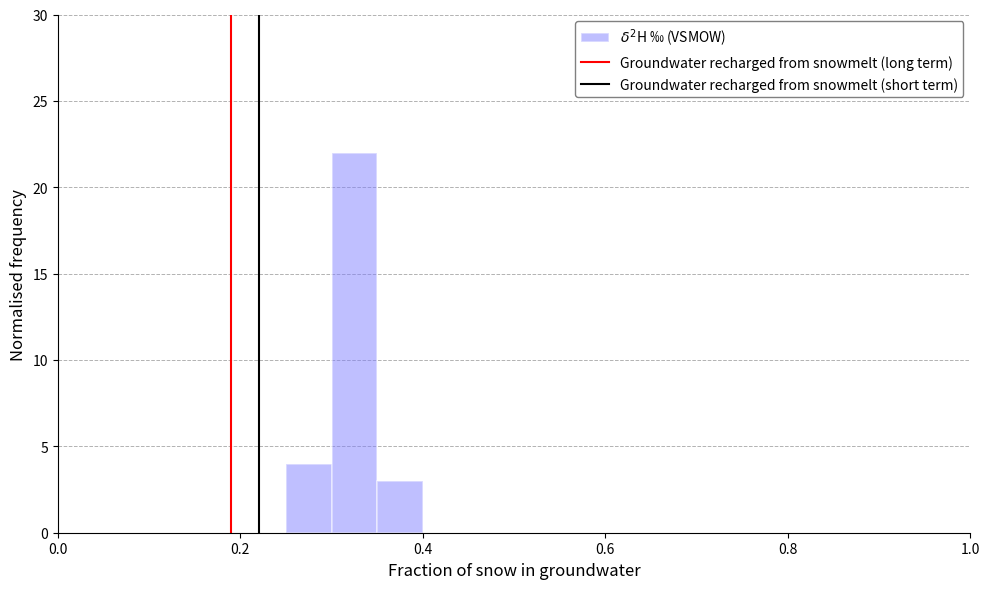

Read against the x-axis, roughly where is the centre of the tallest bar?

0.32